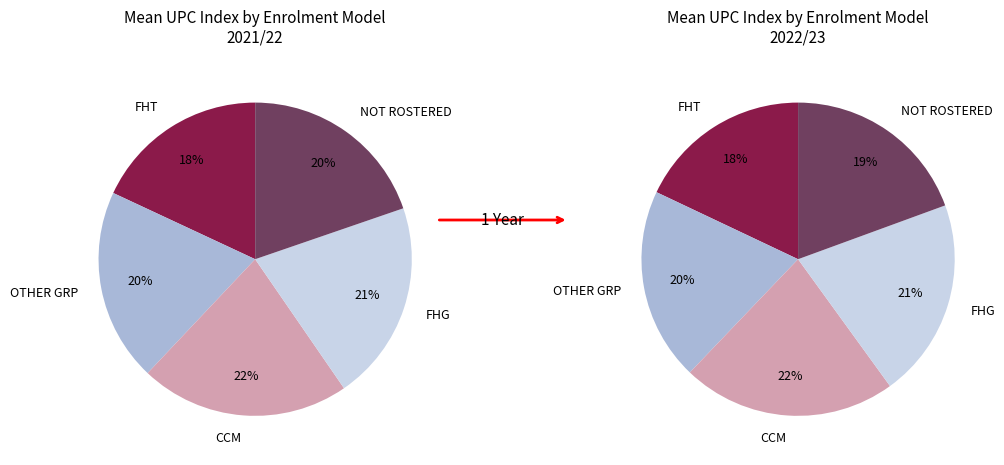

To the nearest percent, what percentage of the pie is CCM?

22%